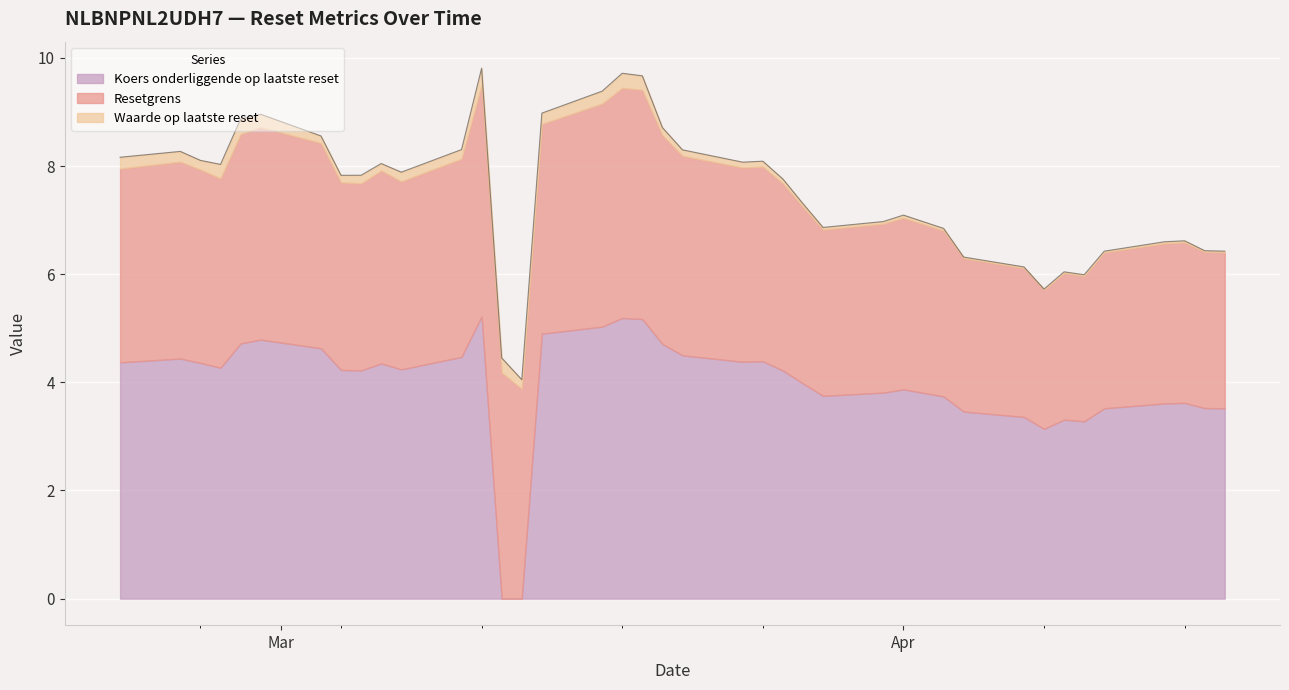

What is the highest value of the Koers onderliggende op laatste reset series?

5.2